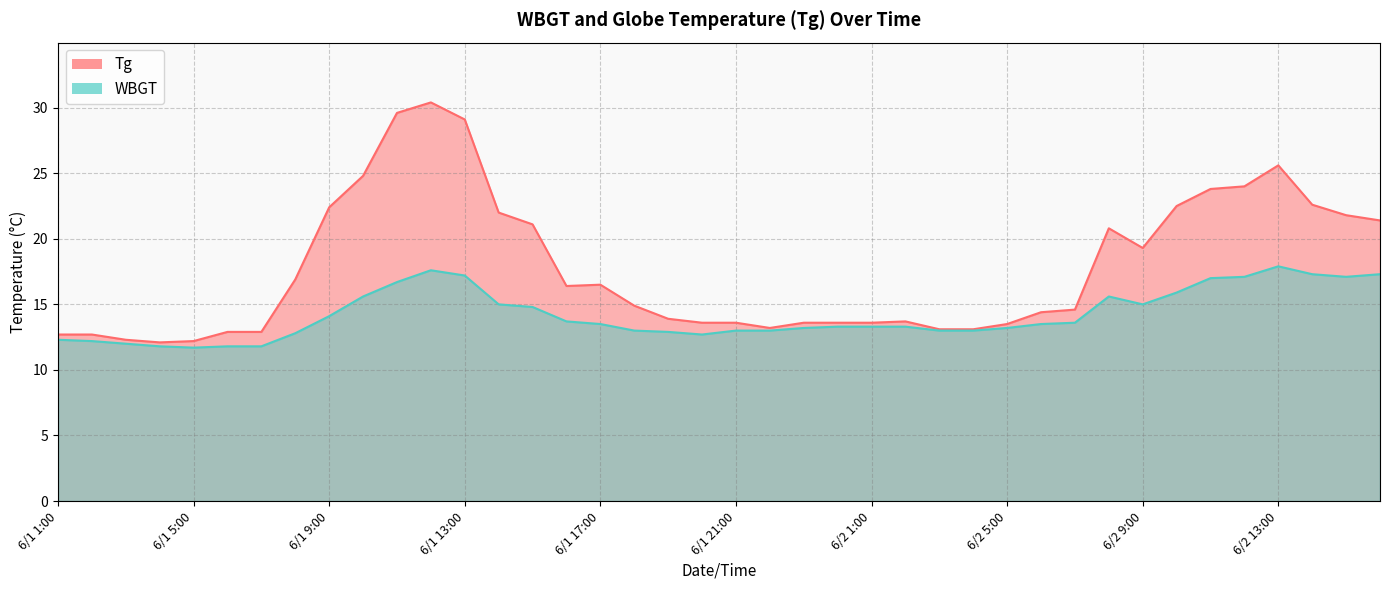

What position from the left is 6/2 10:00?

34